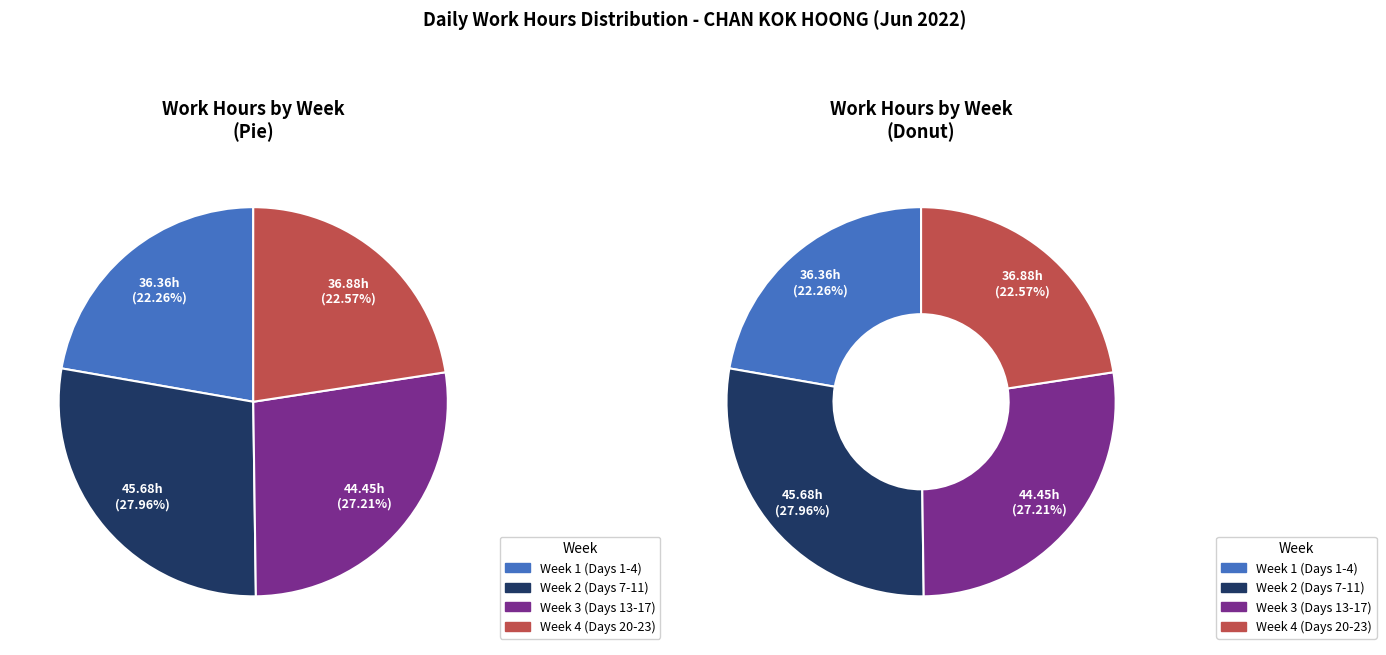

Combined, what portion of the pie is Day 20 and Day 4?

11.2%